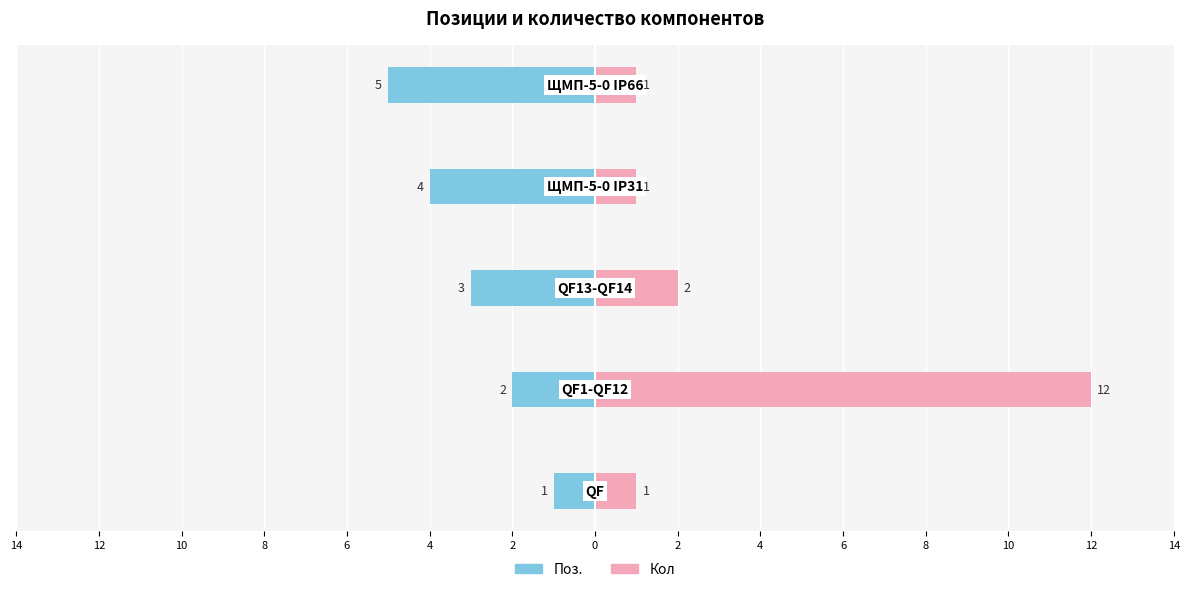

How many groups of bars are there?

5